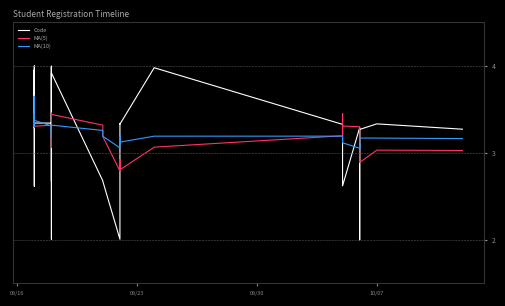

What are all the series names shown in the legend?

Code, MA(5), MA(10)